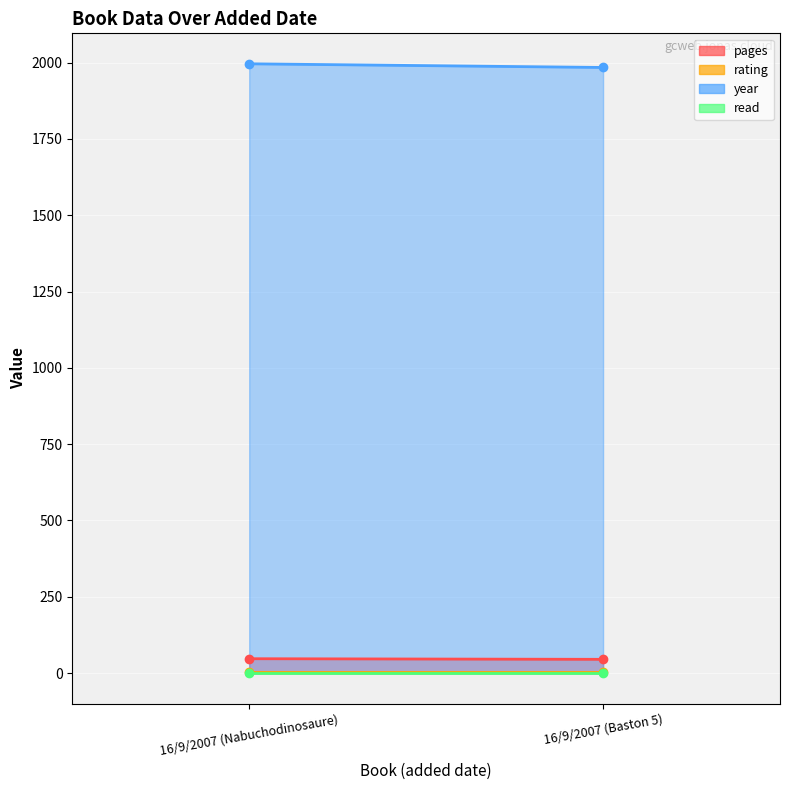

Reading left to right, transcribe all the data shown in this chart.

pages: 47	45
rating: 5	5
year: 1996	1984
read: 1	1